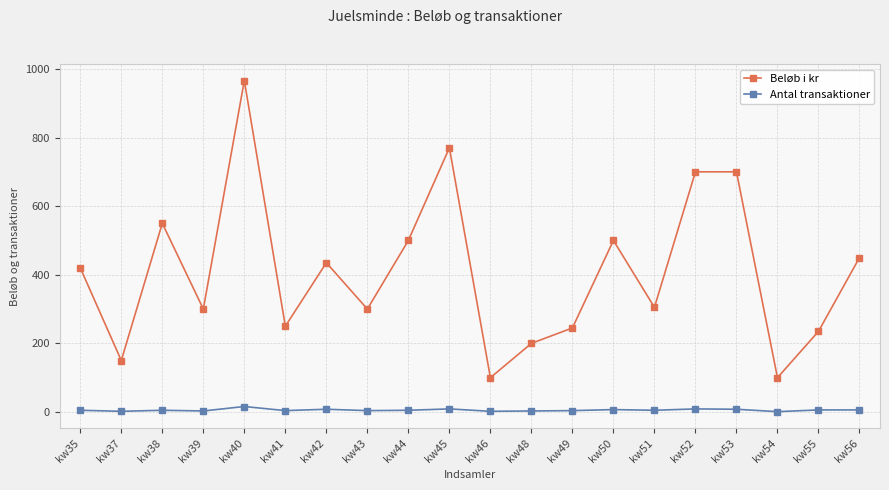

Between kw38 and kw45, which series saw the biggest shift?

Beløb i kr